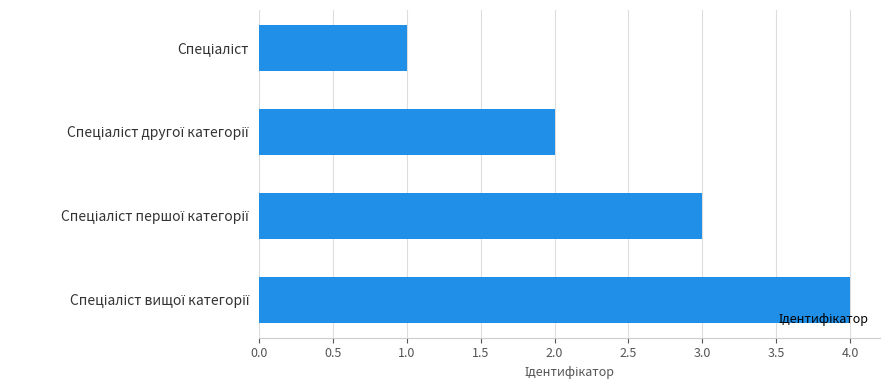

What is the sum of all values?

10